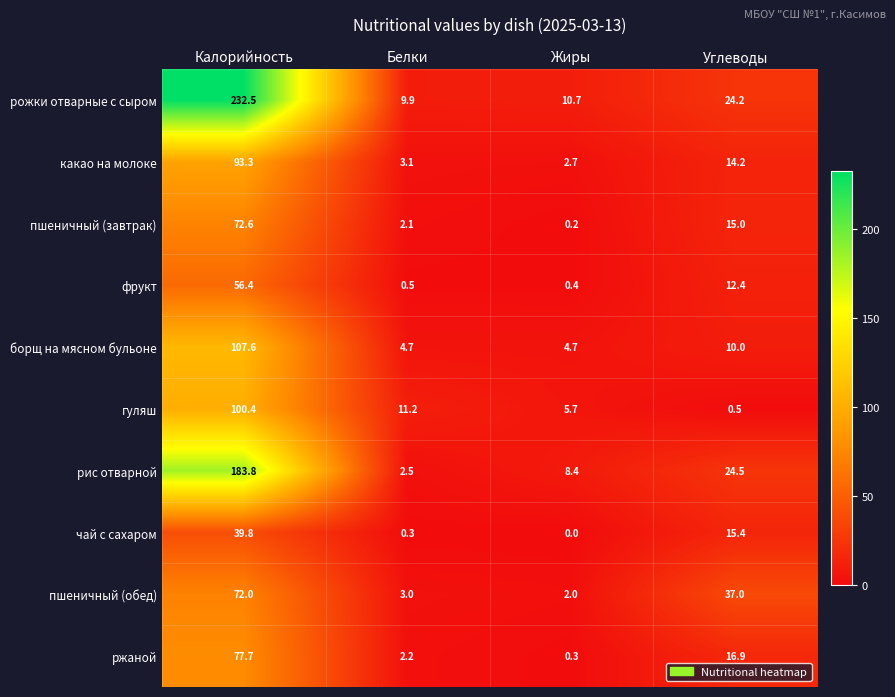

What is the difference between the second highest and minimum values in the пшеничный (завтрак) series?

14.8